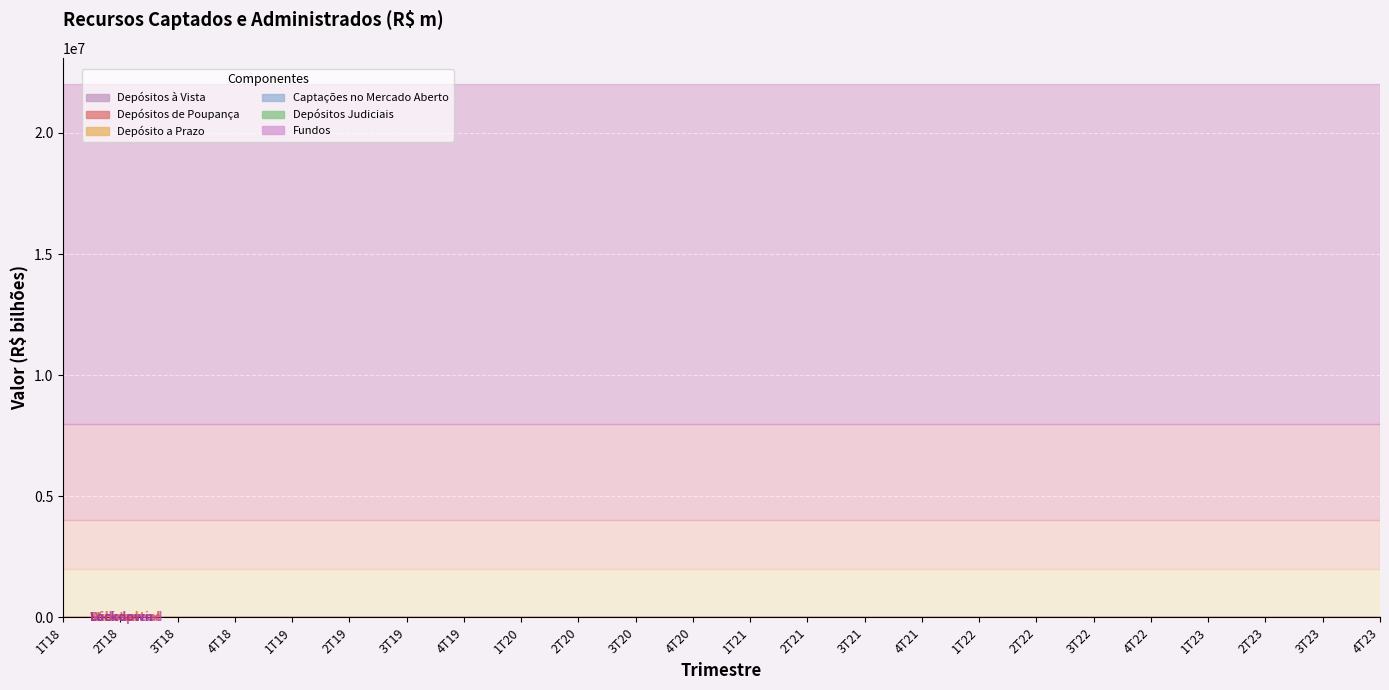

True or false: Captações no Mercado Aberto and Fundos cross at least once.

False